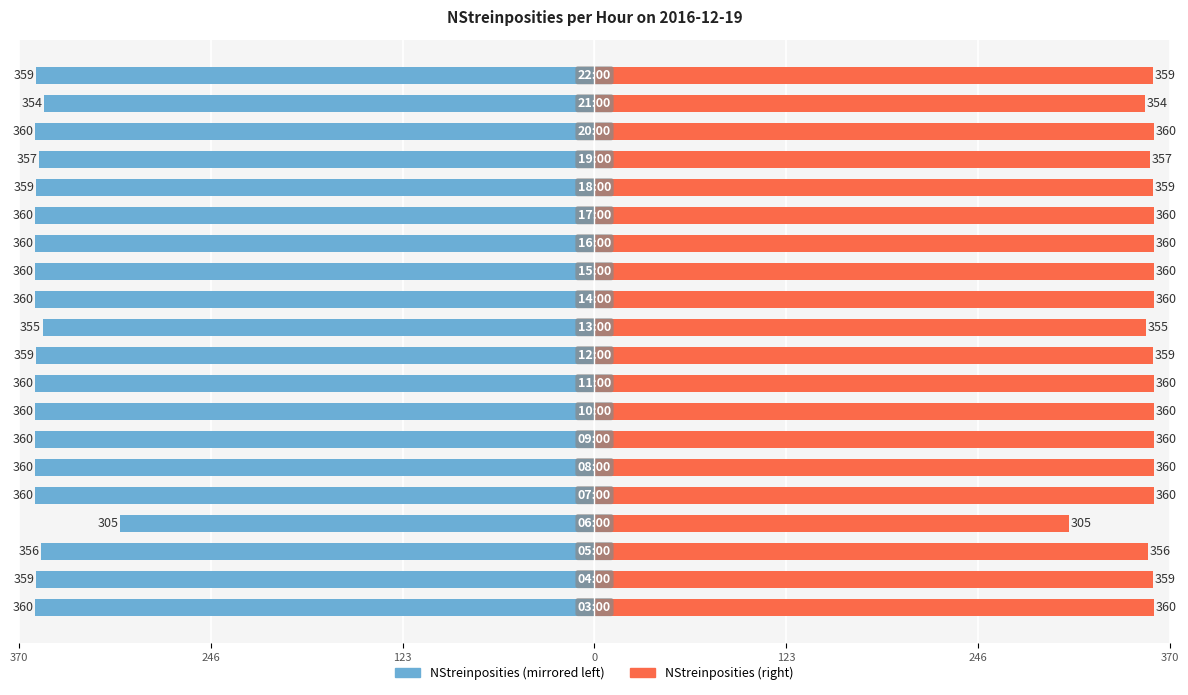

List the series in order of their overall mean, highest first.

NStreinposities (right), NStreinposities (left)